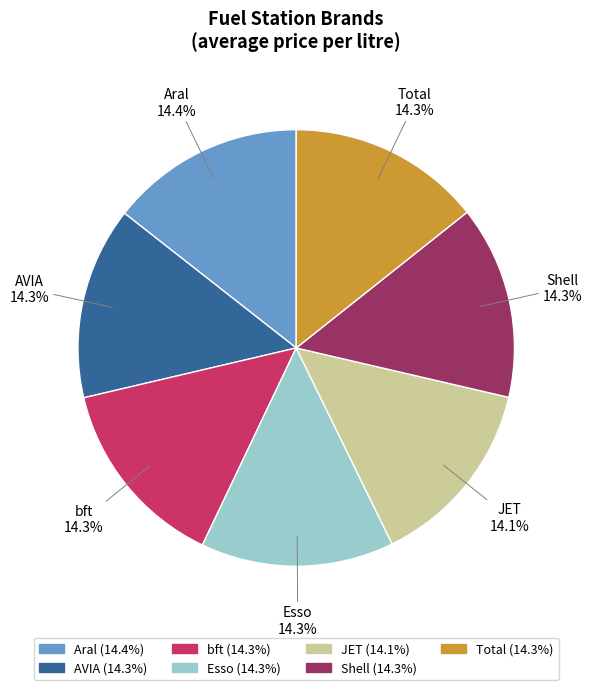

To the nearest percent, what is the combined percentage of Total and Aral?

29%